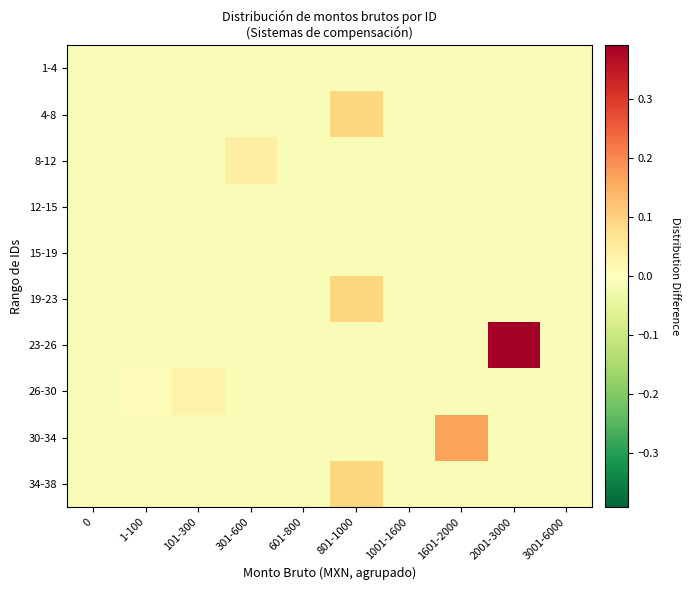

Which series has the largest range (max minus min)?

23-26